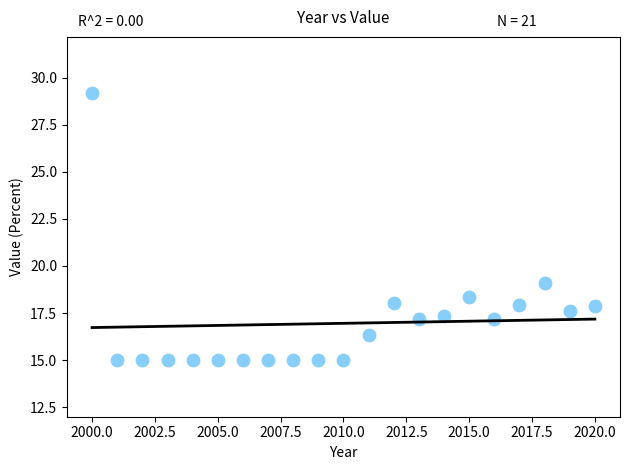

What Y value in the scatter plot is closest to 22?

19.1